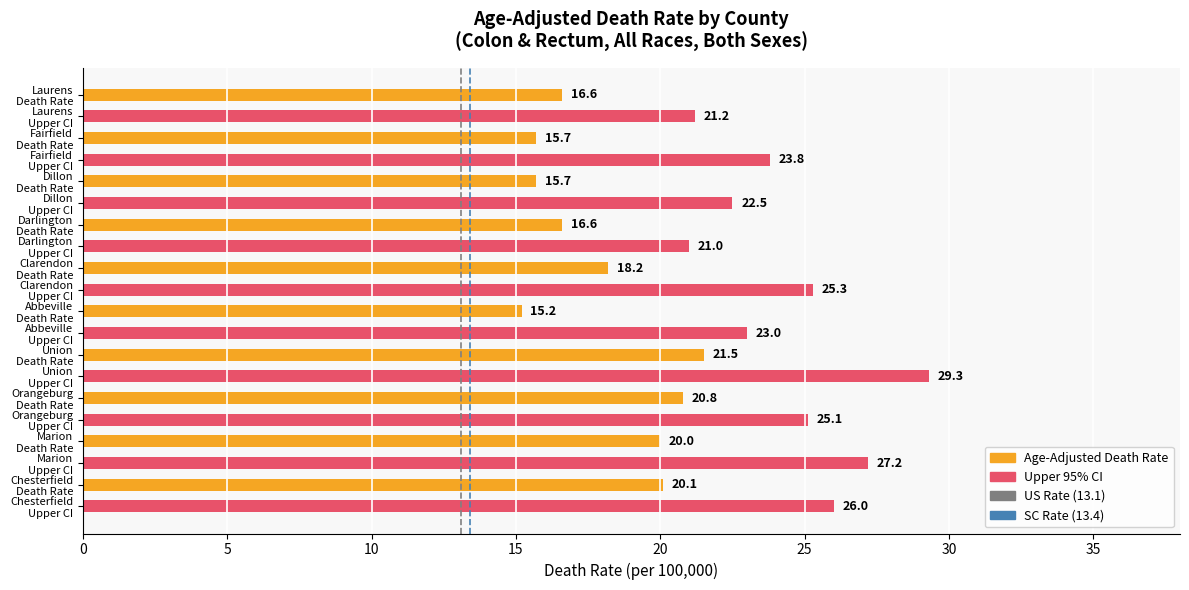

At 5, list the series in order from smallest to largest.

US Rate (13.1), SC Rate (13.4)